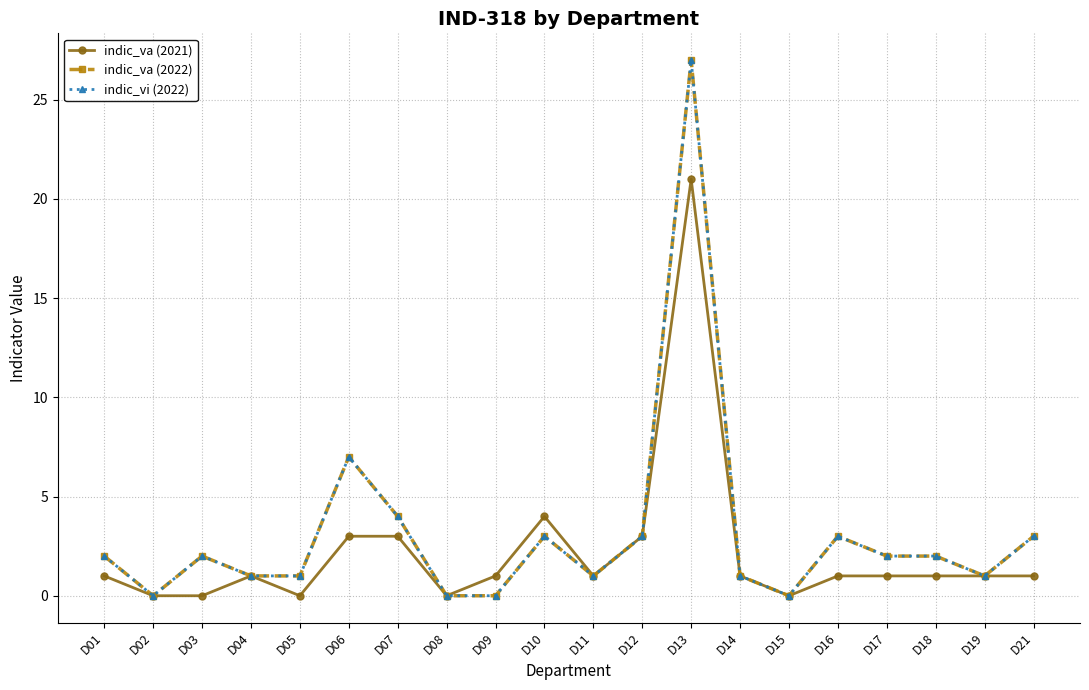

Is this an area chart (filled region under the line)?

No